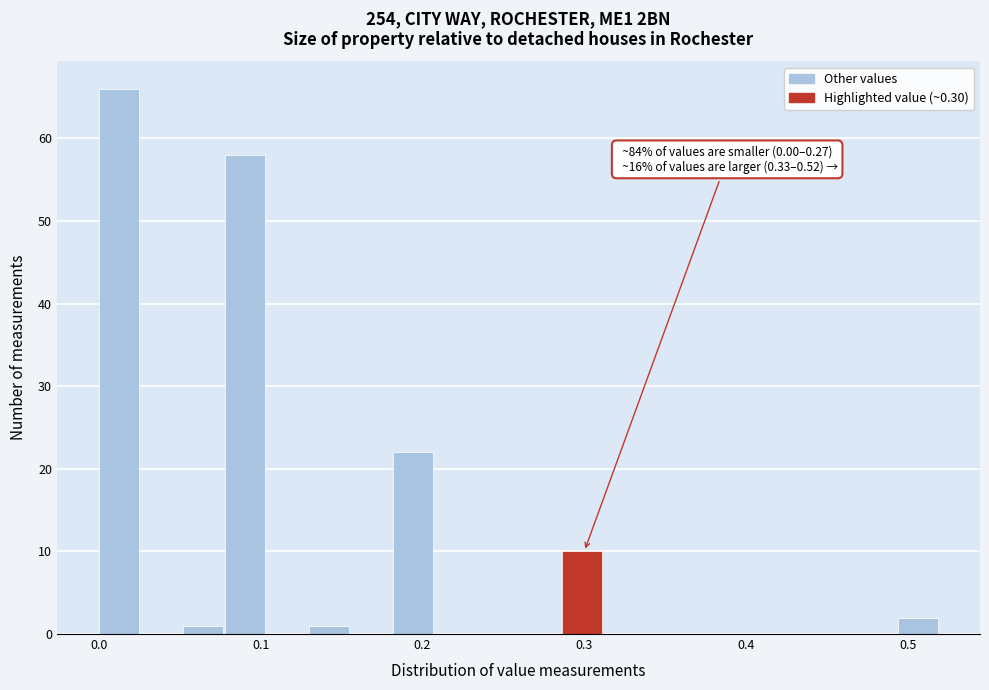

Around what value on the x-axis is the tallest bar? Give the approximate position of its centre, as read against the axis.

0.01